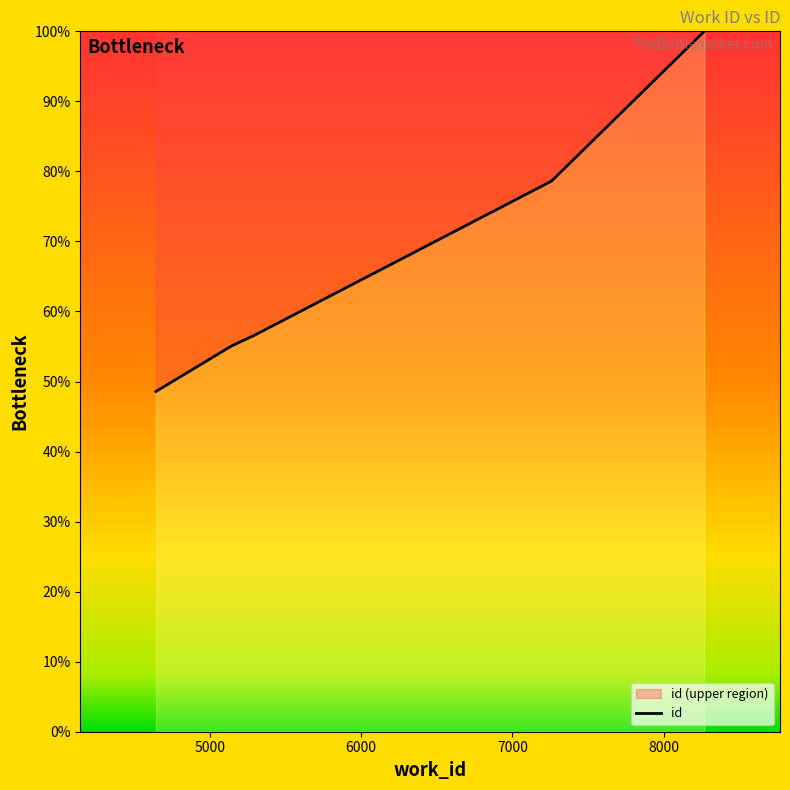

Rank the categories by value from lowest to highest.

4645, 5145, 5237, 5275, 5276, 5277, 5278, 5279, 7258, 8267